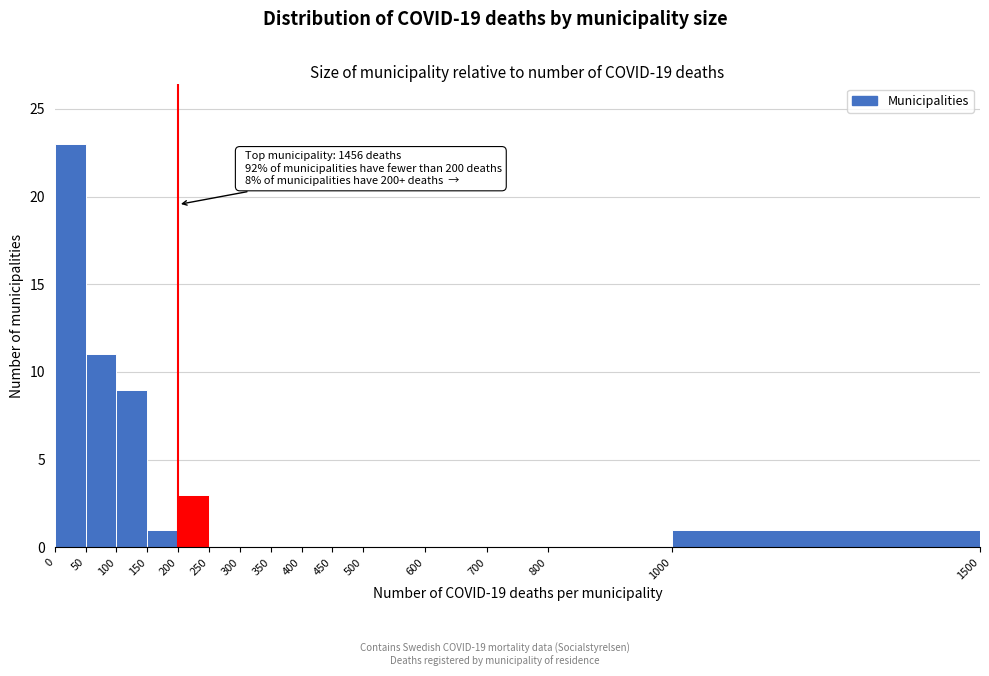

Which range on the x-axis has the tallest bar?

0 to 50